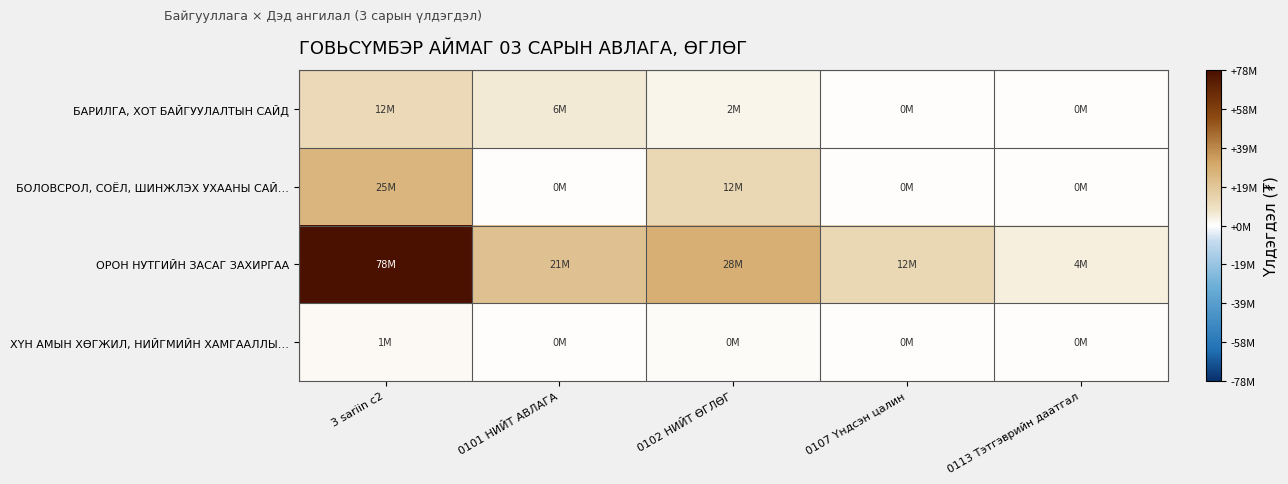

How many distinct data groups are displayed?

4